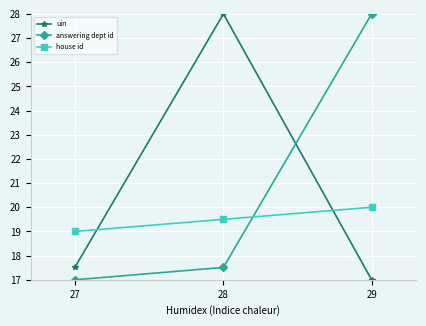

What are all the series names shown in the legend?

uin, answering dept id, house id